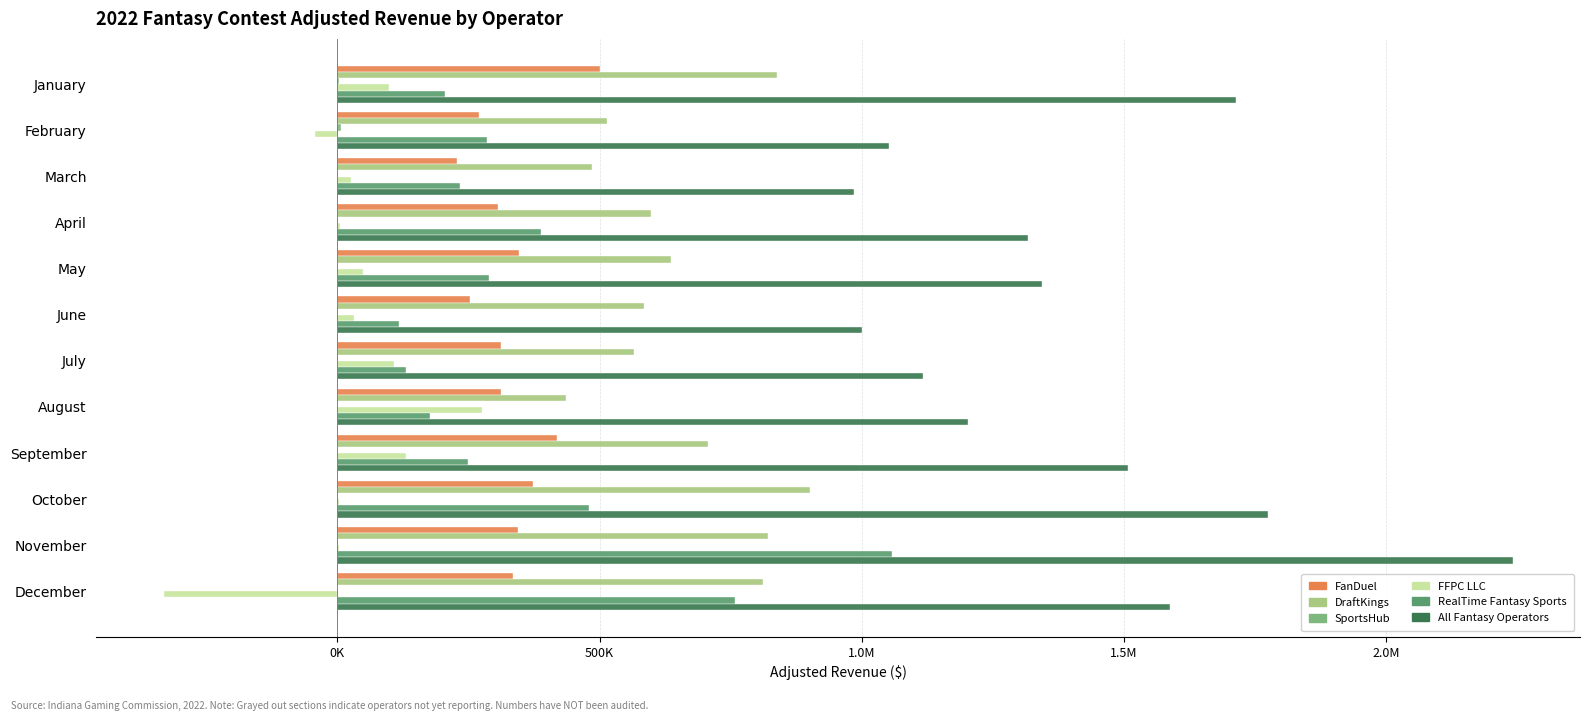

What are all the series names shown in the legend?

FanDuel, DraftKings, SportsHub, FFPC LLC, RealTime Fantasy Sports, All Fantasy Operators